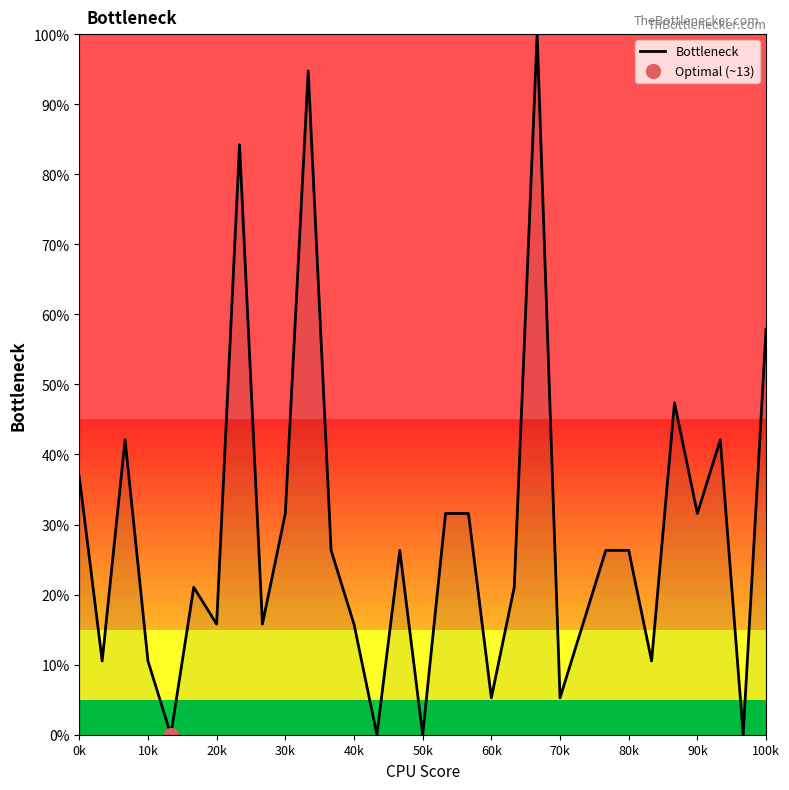

The Bottleneck series shows 10.5 at 10k. True or false?

True